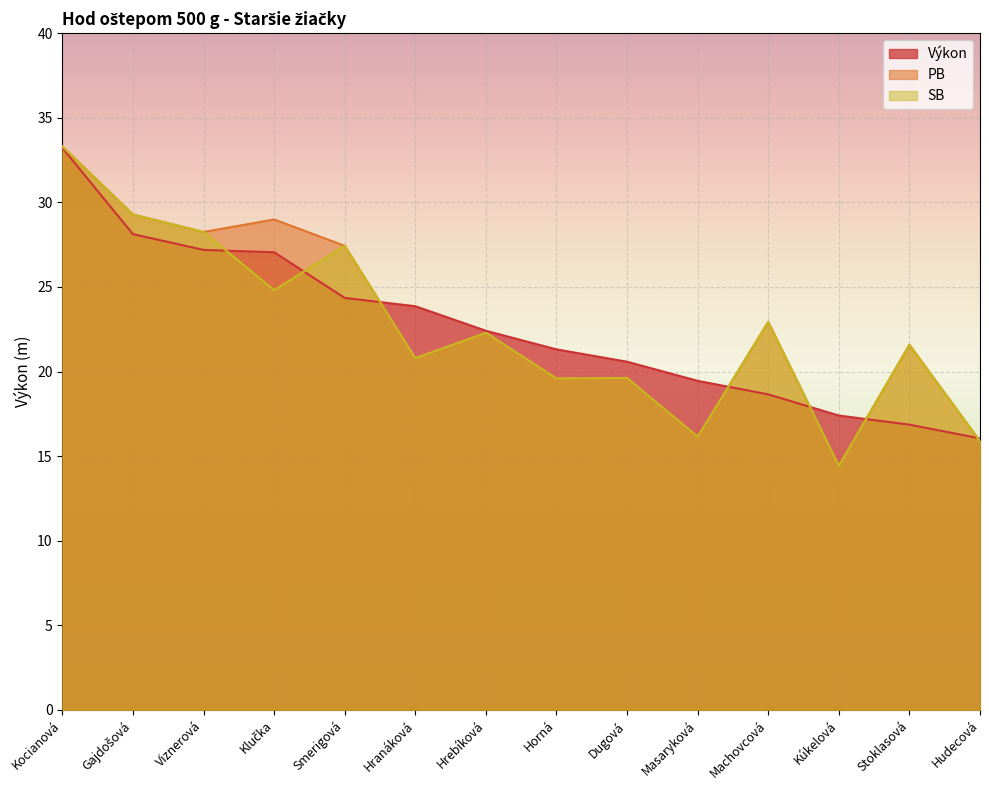

How many lines are shown in the chart?

3